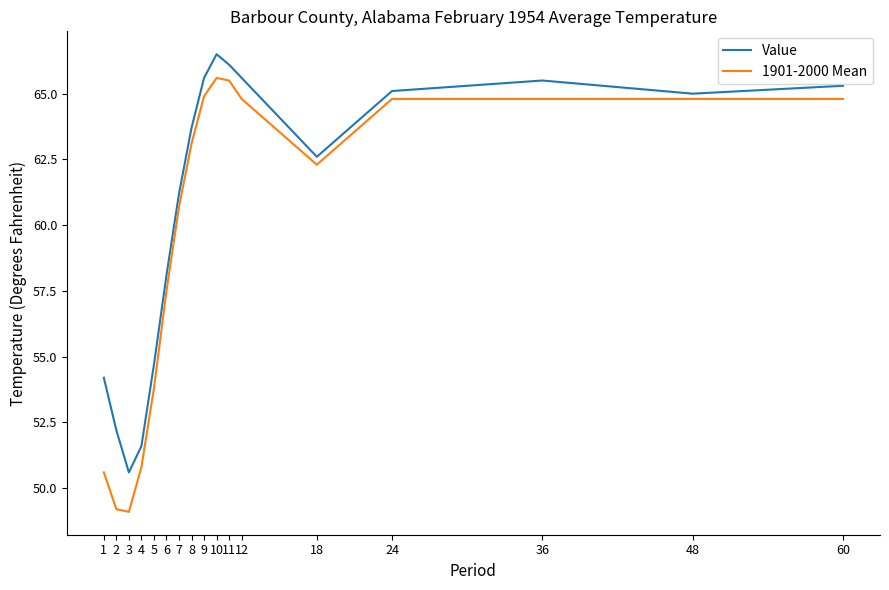

At which label does Value reach its peak?

10